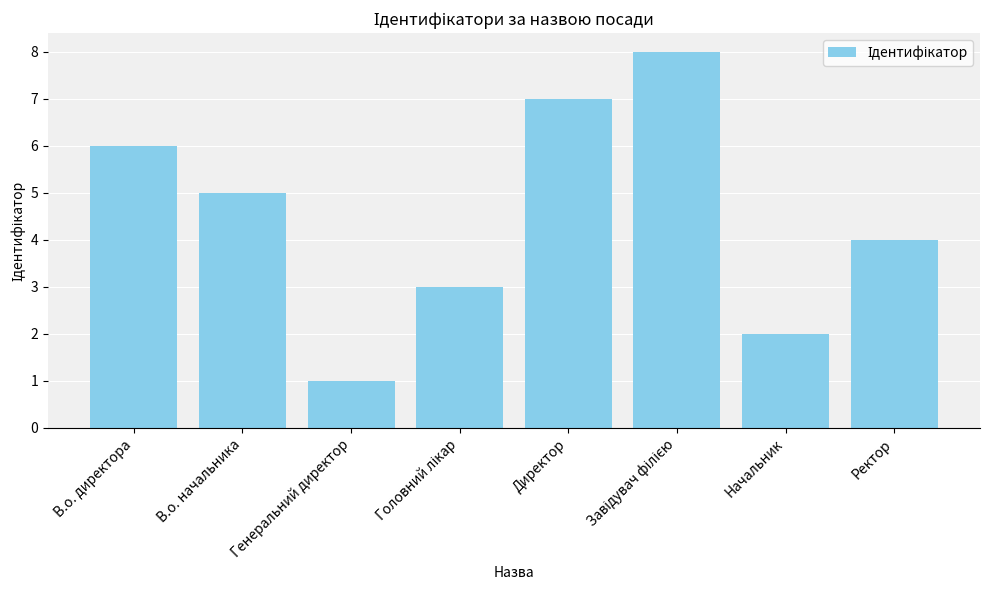

True or false: the data shows 3 at Начальник.

False